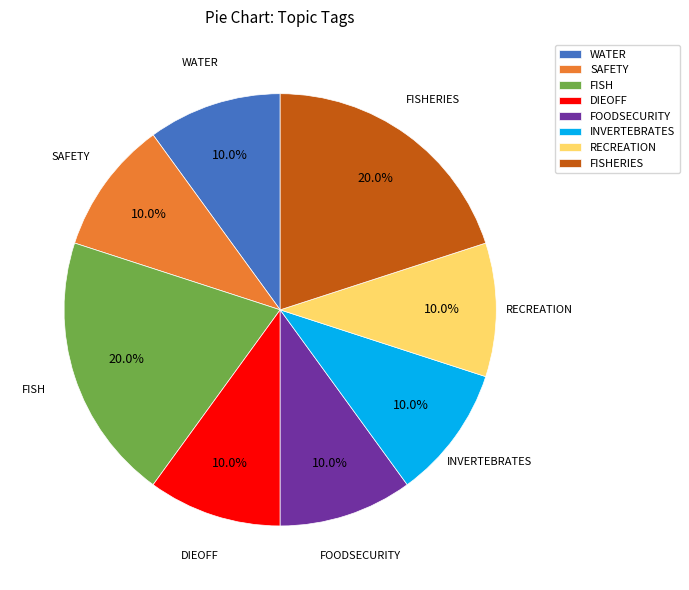

Combined, do SAFETY and FOODSECURITY account for over 50%?

No